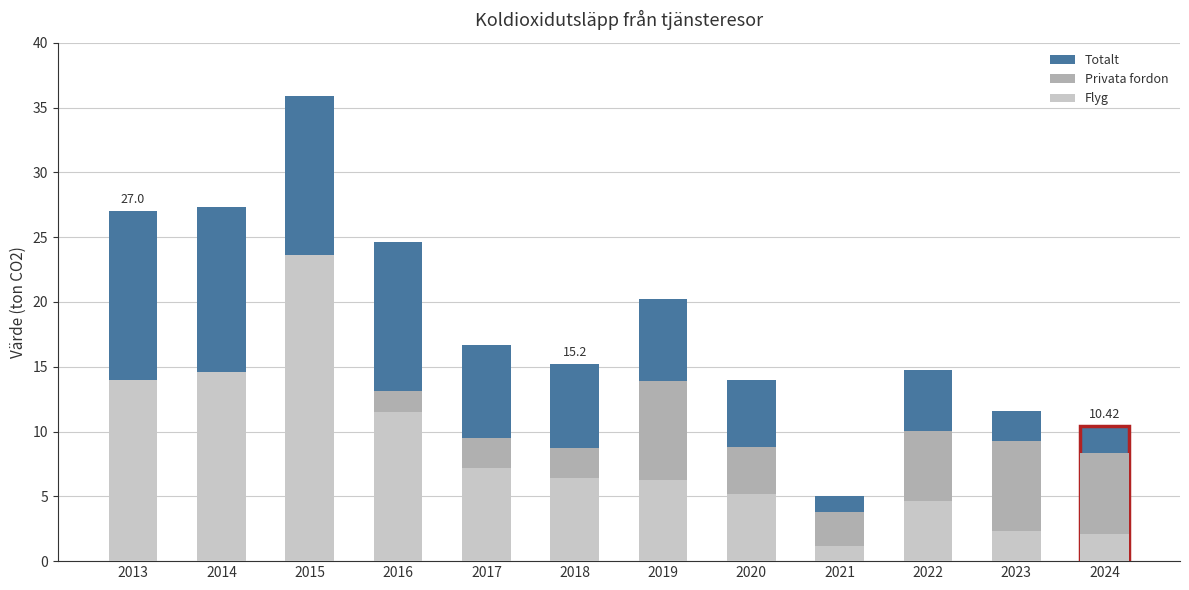

What is the value of the Privata fordon bar at the 7th from the left?

13.9